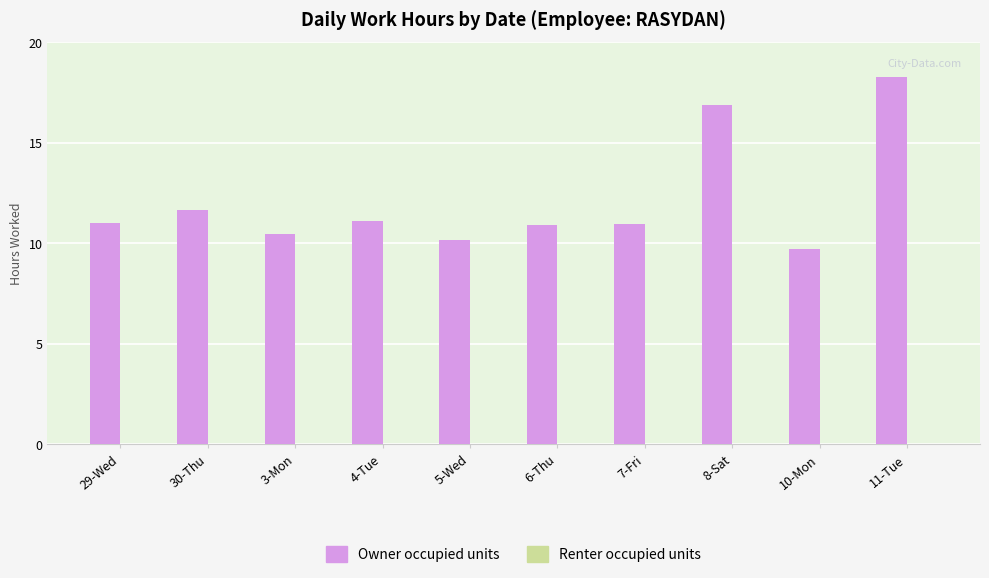

What is the label of the 9th bar from the left?

10-Mon